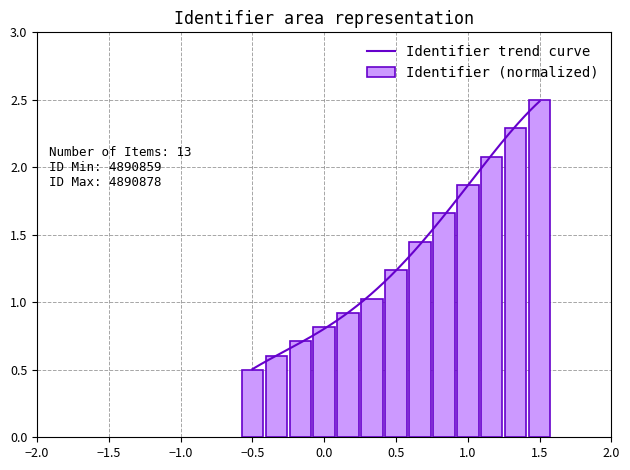

What is the maximum value for Identifier (normalized)?

2.5